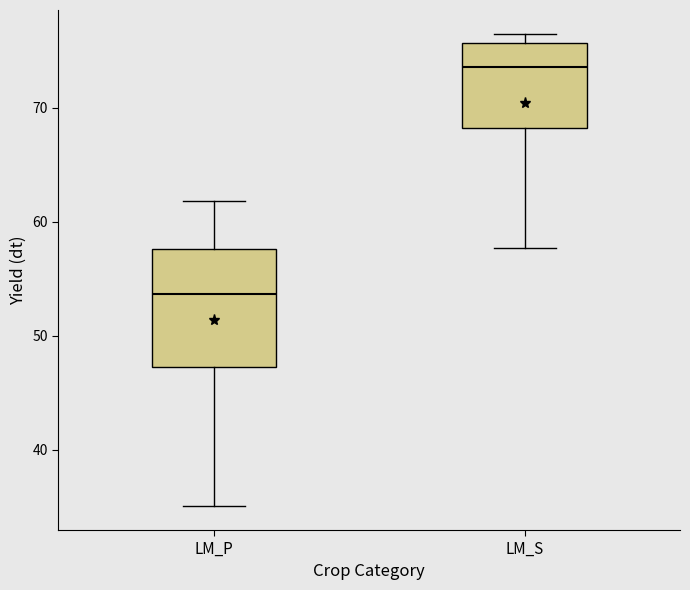

Reading left to right, transcribe this box plot: for each box, give where its median line is, the range the box spans, and where its two whiskers end, as read against the y-axis. The values are not printed on the chart, so give them approximately, as read against the axis.

LM_P: median 54, box 47 to 58, whiskers 35 to 62
LM_S: median 74, box 68 to 76, whiskers 58 to 76 (just above the box's upper edge)